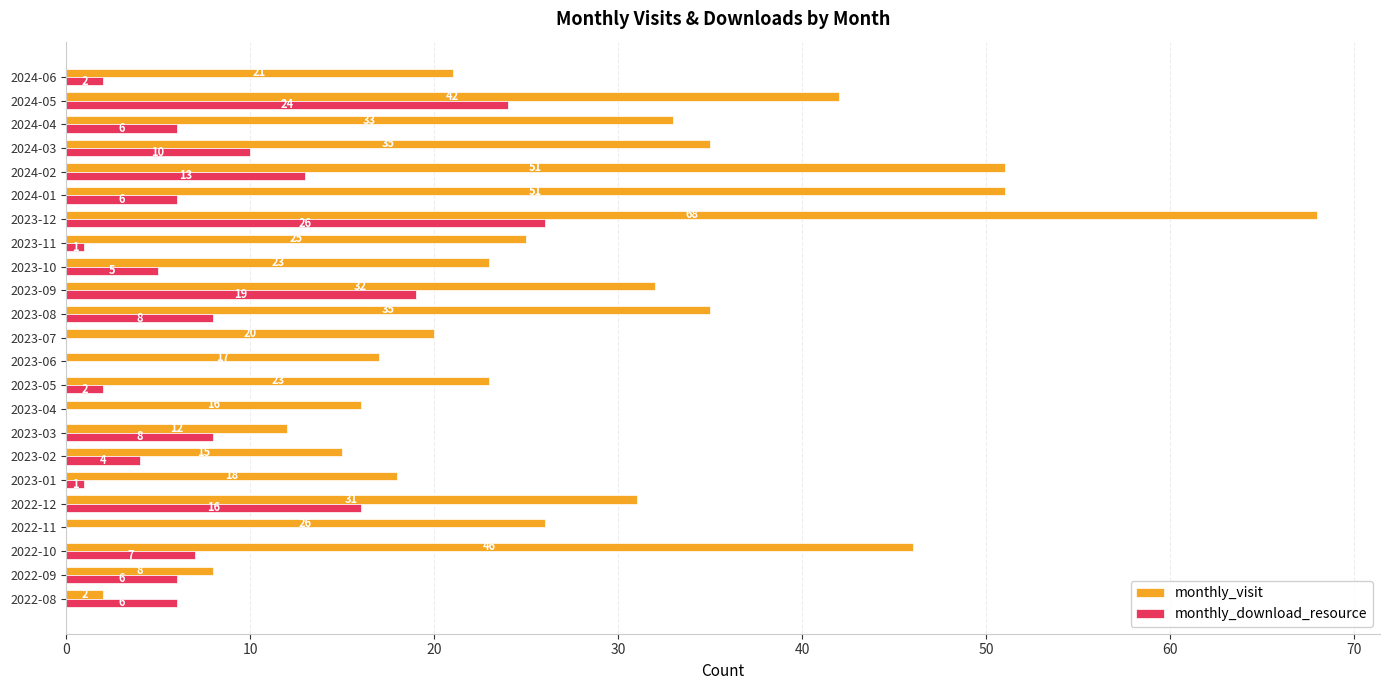

Where is monthly_download_resource nearest to the value 13?

2024-02